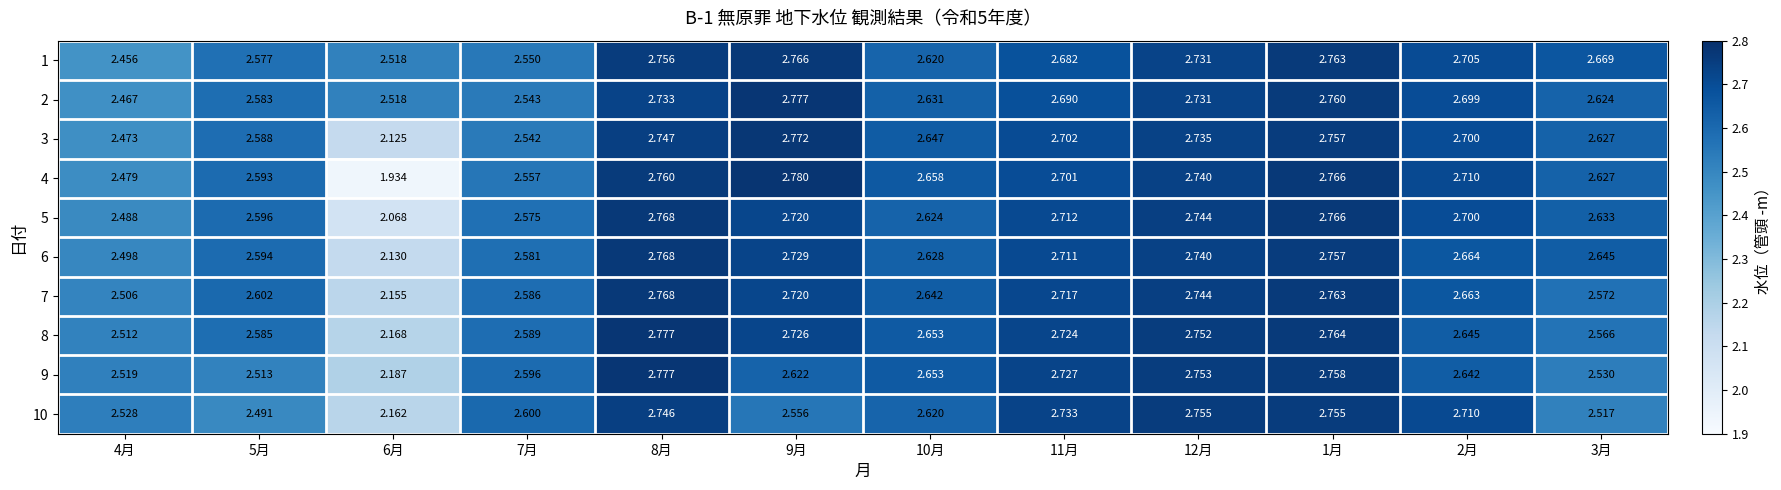

Is the value of 7 at 4月 greater than the value of 2 at 8月?

No